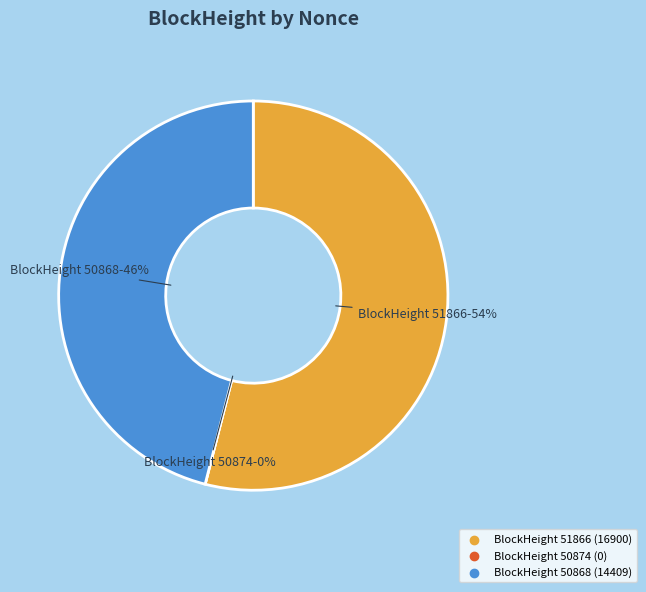

Do 50868 and 51866 together represent more than half of the pie?

Yes